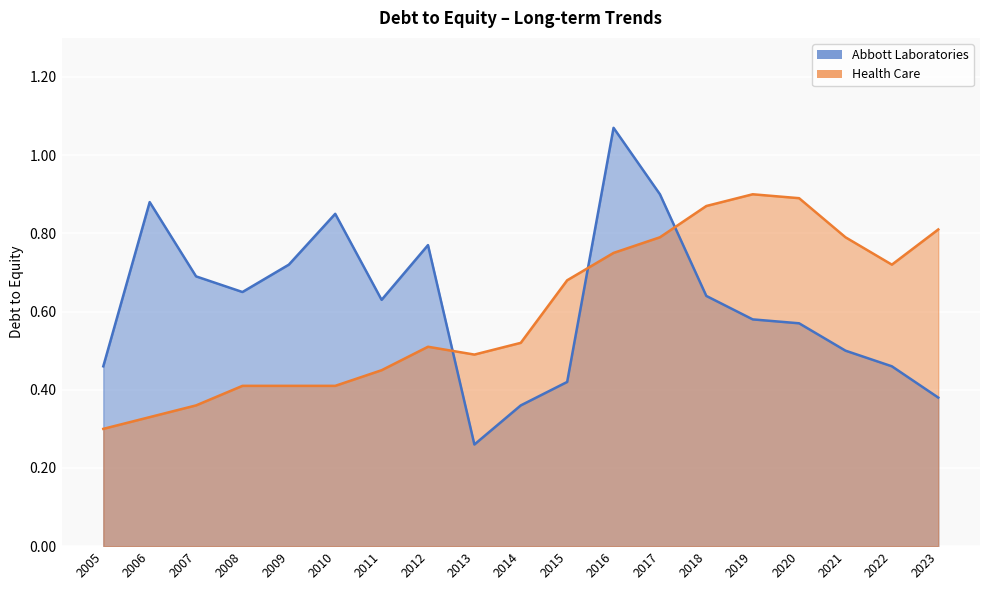

What is the sum of all Health Care values?

11.4